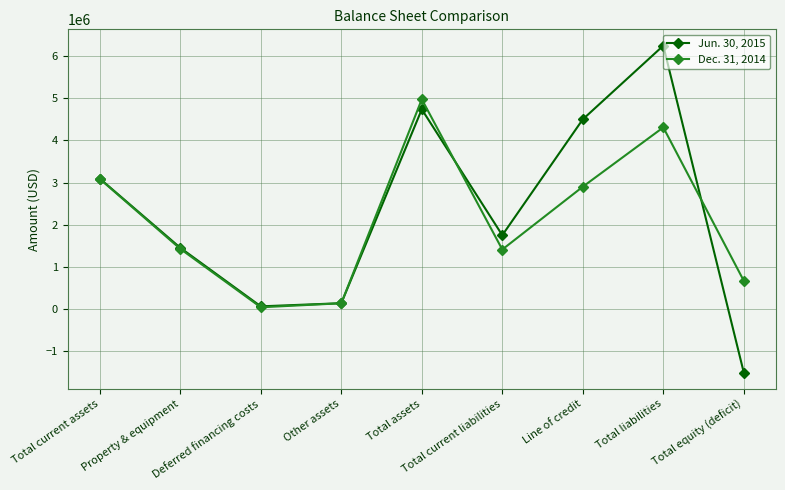

What is the total value across all series at Total current assets?

6177613